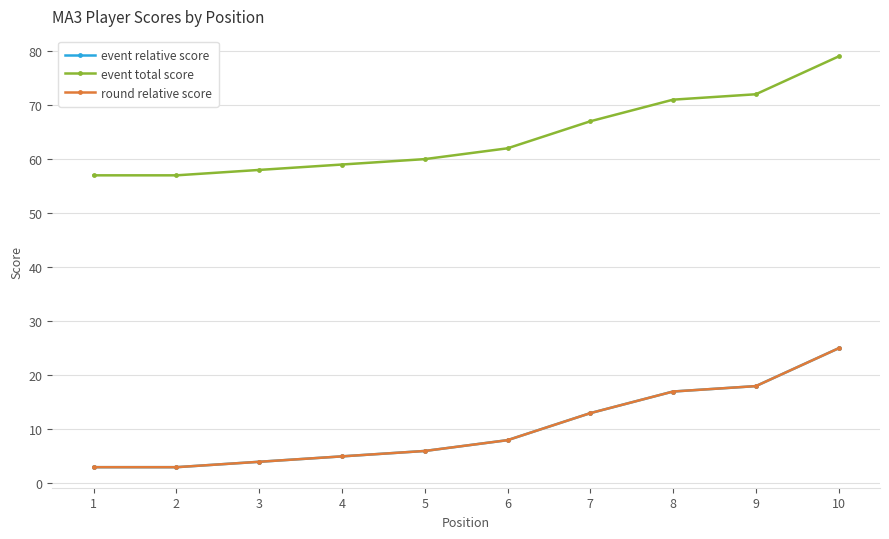

The value of event total score at 2 is 23. True or false?

False